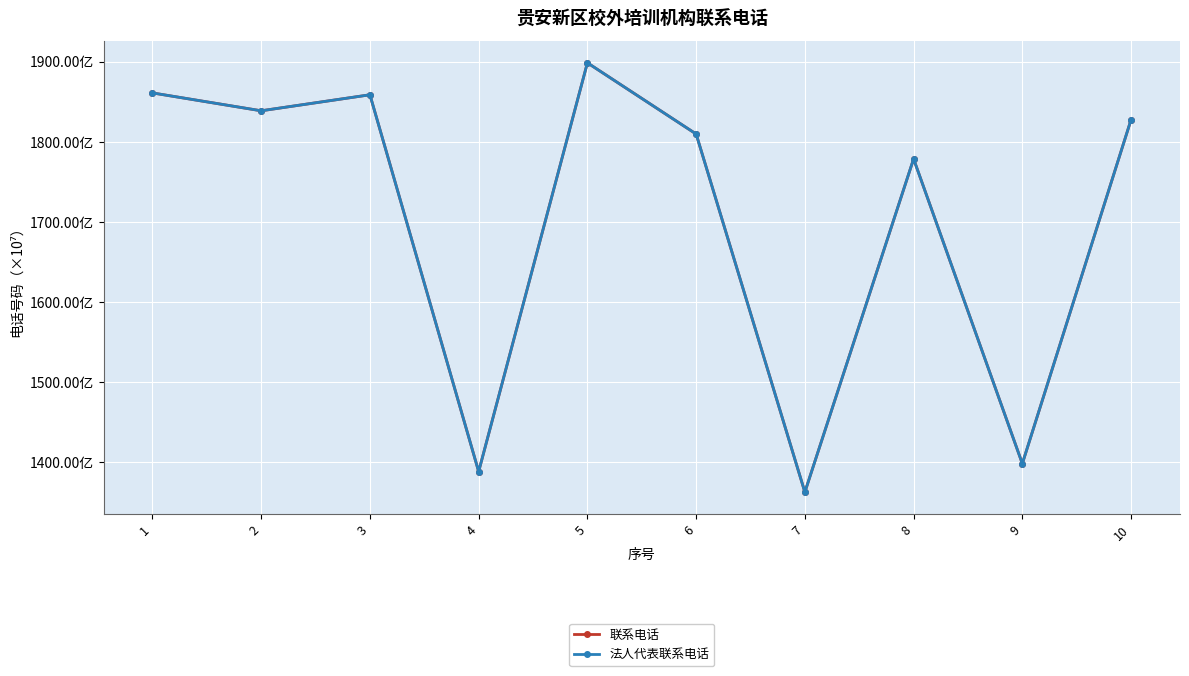

Is this an area chart (filled region under the line)?

No